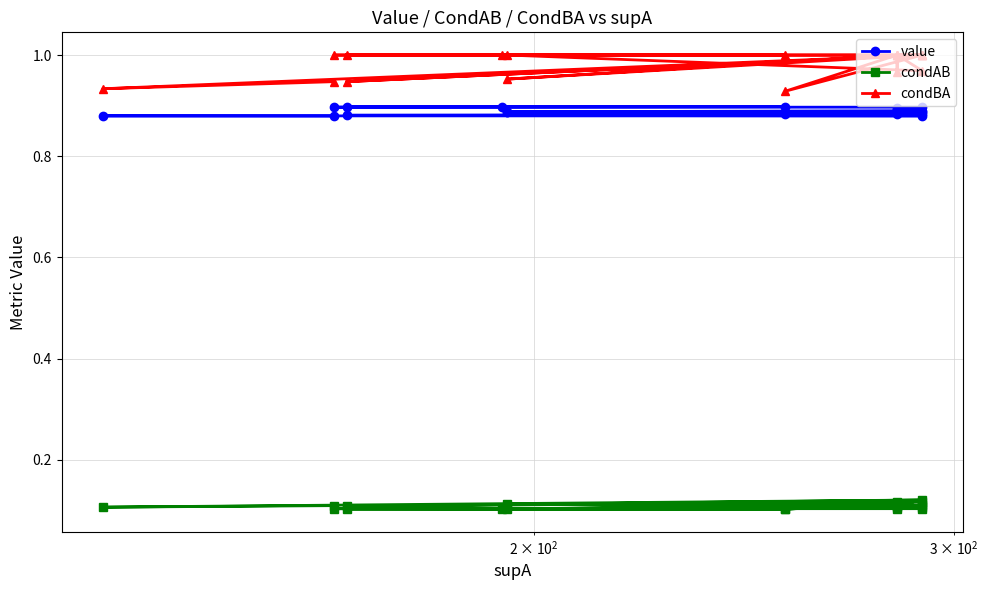

List the series in order of their peak value, lowest first.

condAB, value, condBA